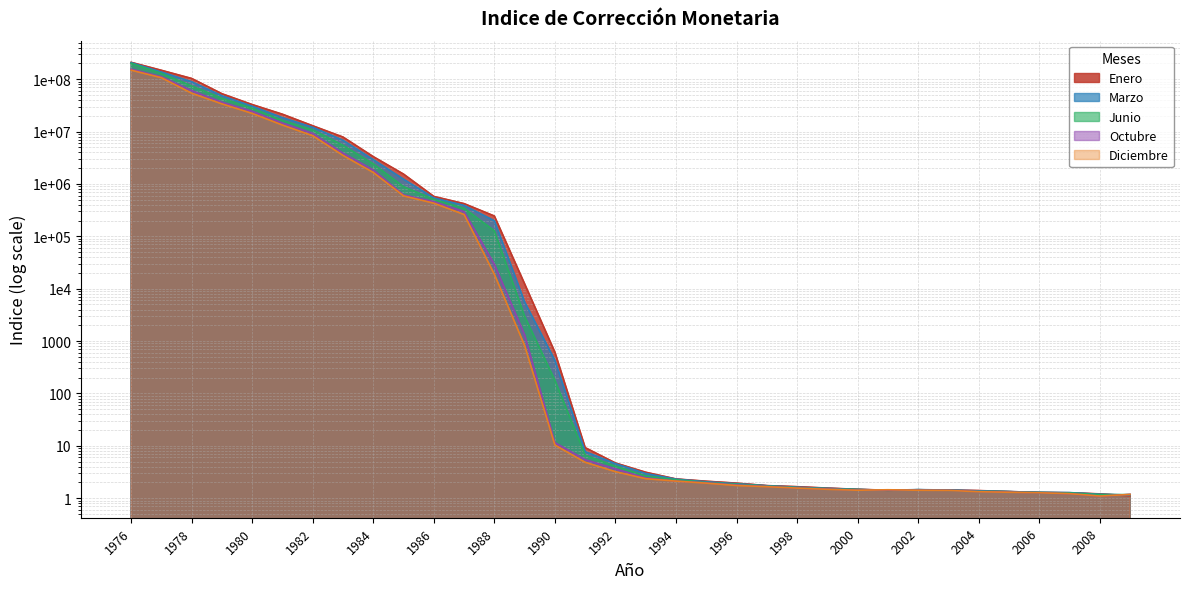

At which category does Junio reach its first local valley?

2001